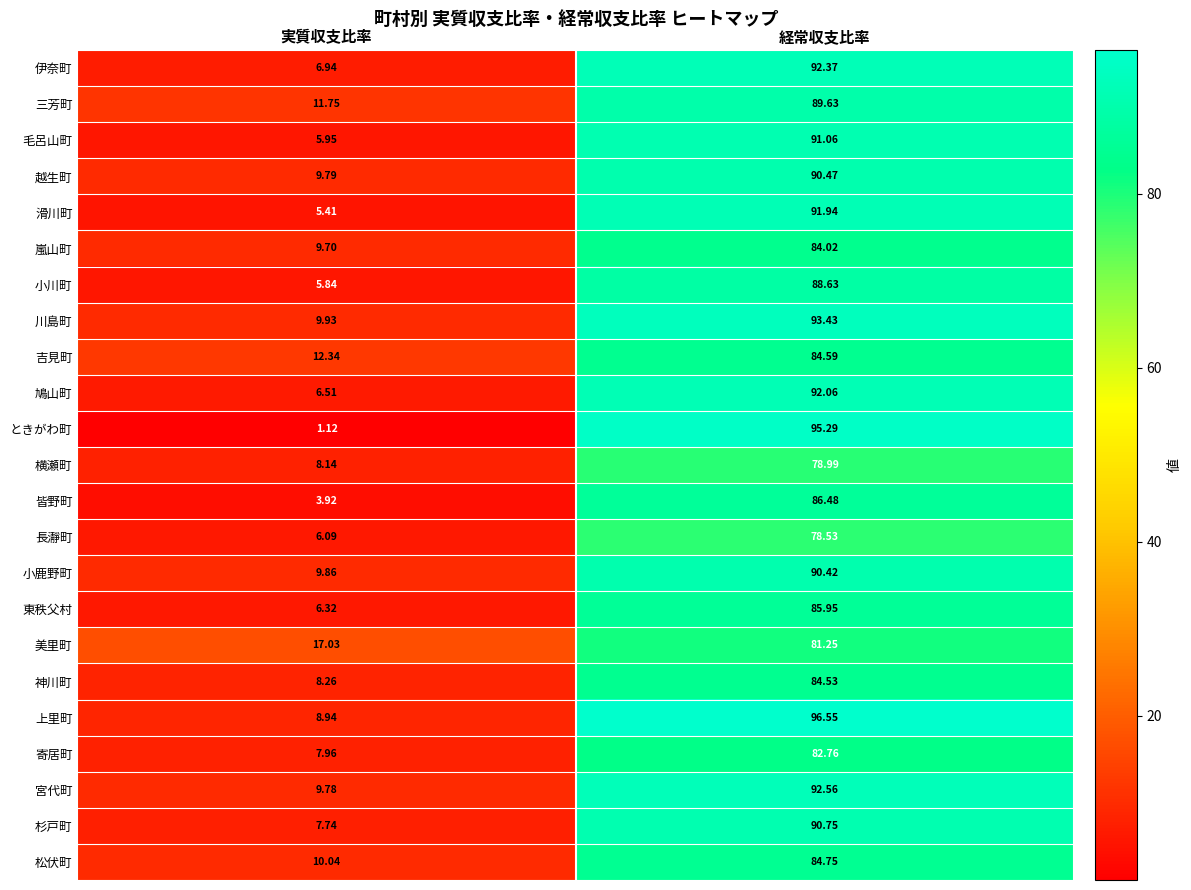

Which category has the highest value in the 神川町 series?

経常収支比率